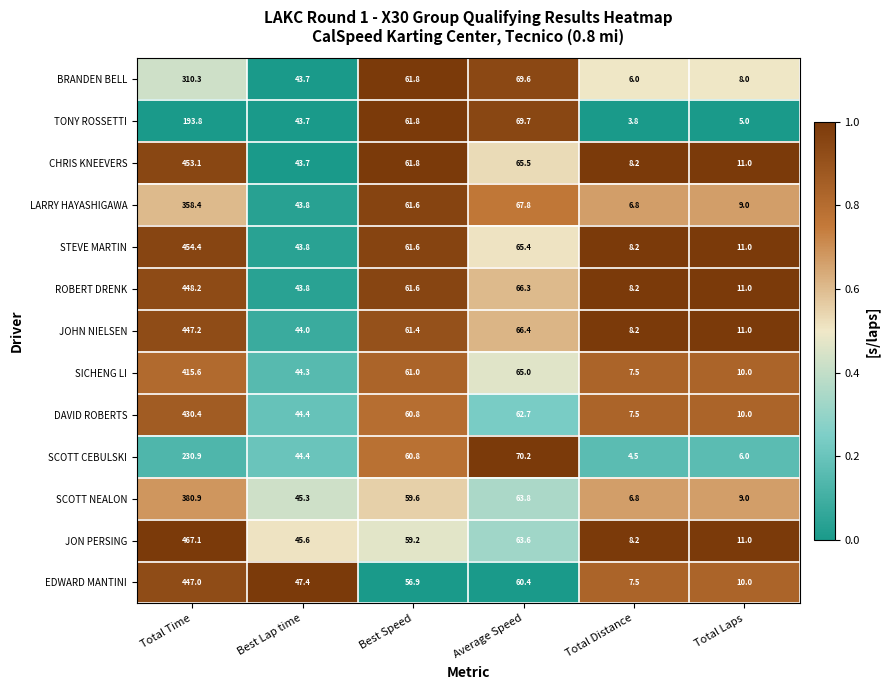

What is the difference between the maximum and minimum values in the ROBERT DRENK series?

440.0